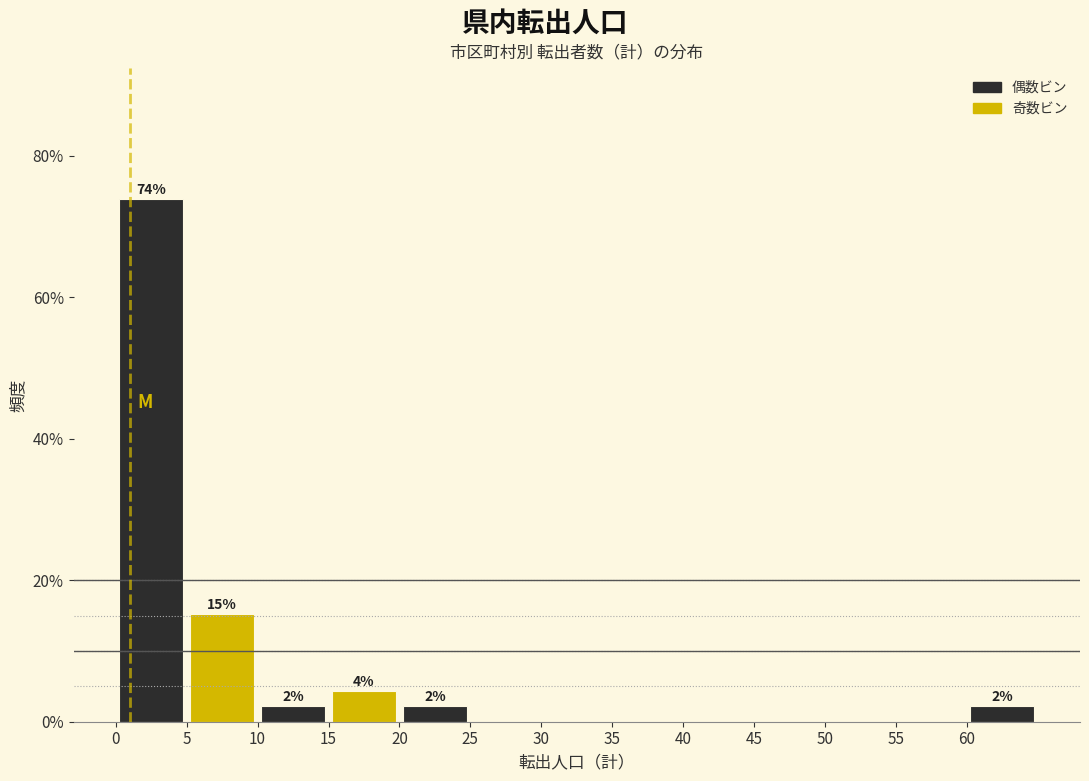

Which range on the x-axis has the tallest bar?

0 to 5